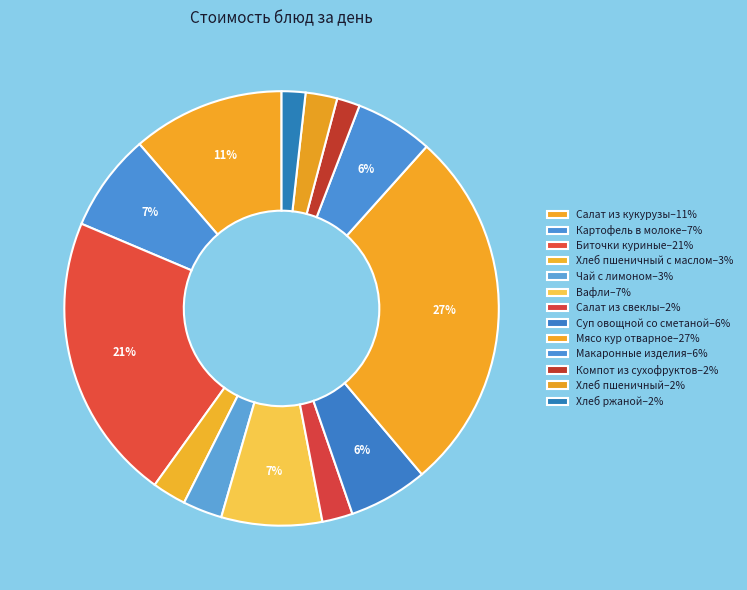

How many slices are in this pie chart?

13